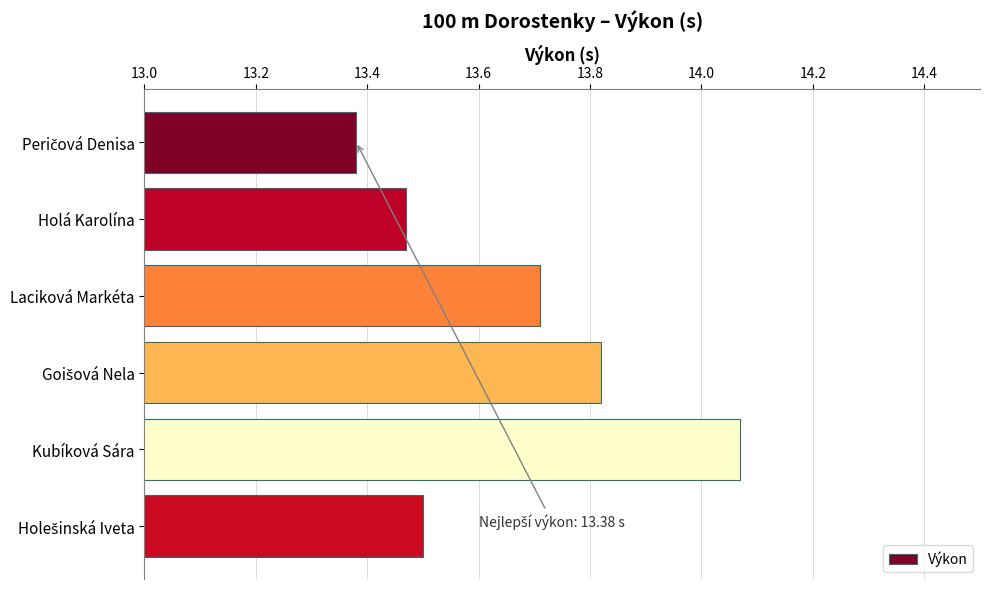

What is the difference between the maximum and minimum values?

0.7